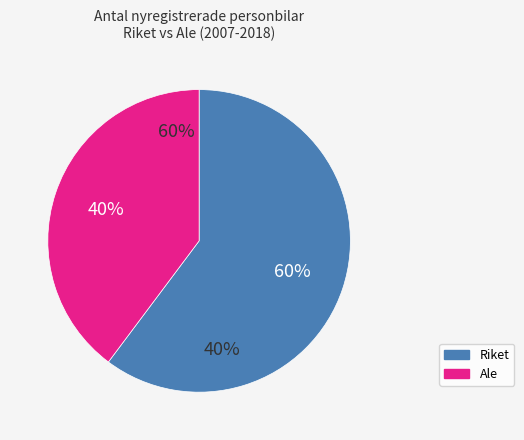

Is 2010 the majority of the pie?

No